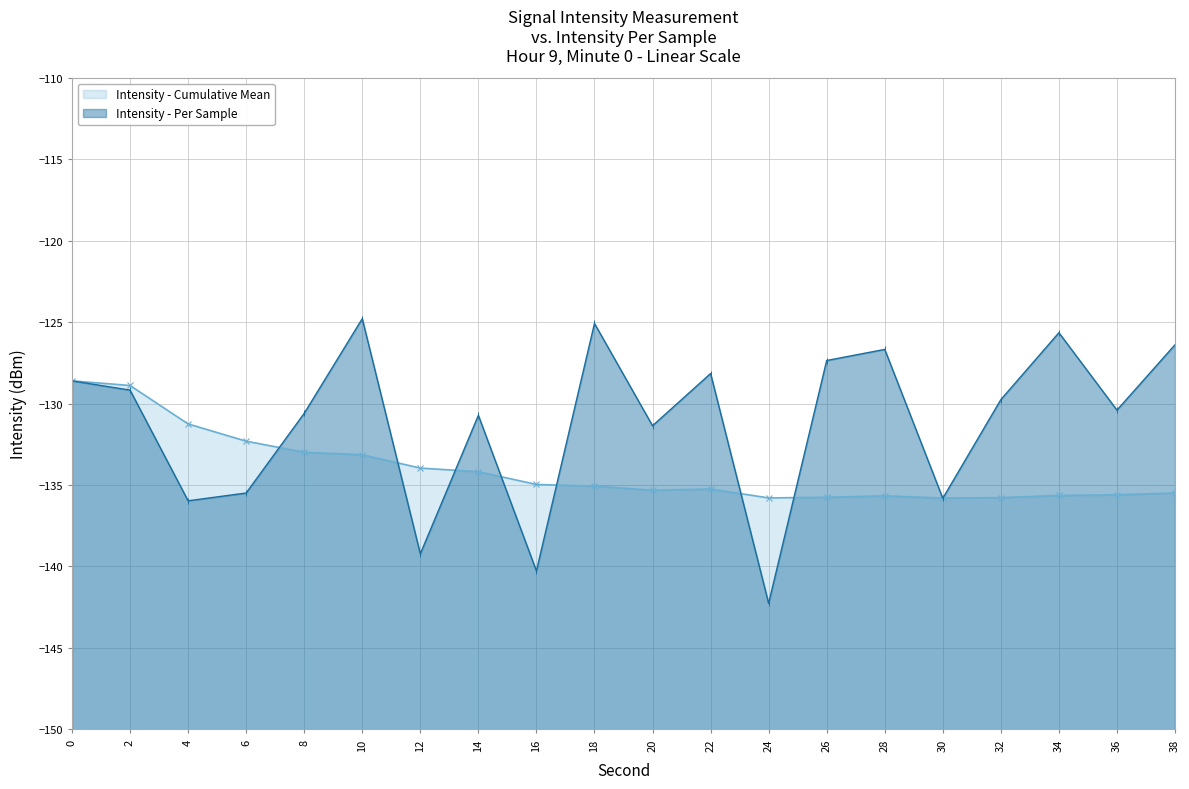

List the series in order of their overall mean, highest first.

Intensity (dBm) - Per Sample, Intensity (dBm) - Cumulative Mean